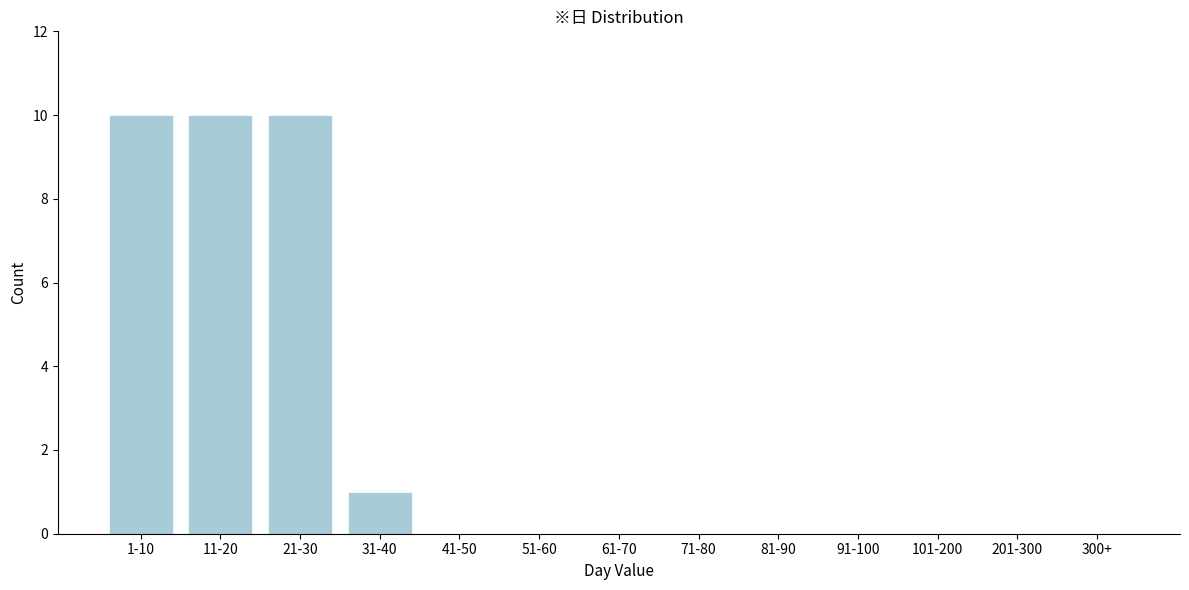

Reading left to right, extract all data points from this chart.

1-10=10	11-20=10	21-30=10	31-40=1	41-50=0	51-60=0	61-70=0	71-80=0	81-90=0	91-100=0	101-200=0	201-300=0	300+=0